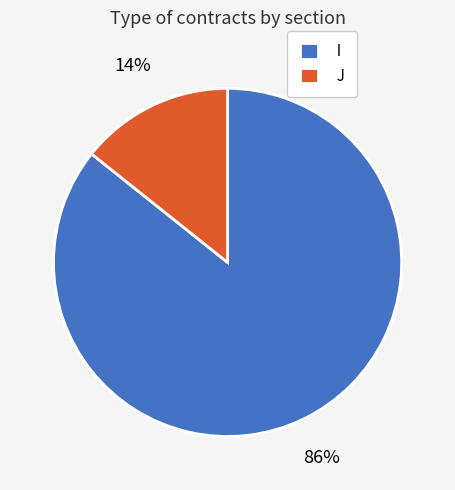

Is it true that I is 72% of the pie?

False